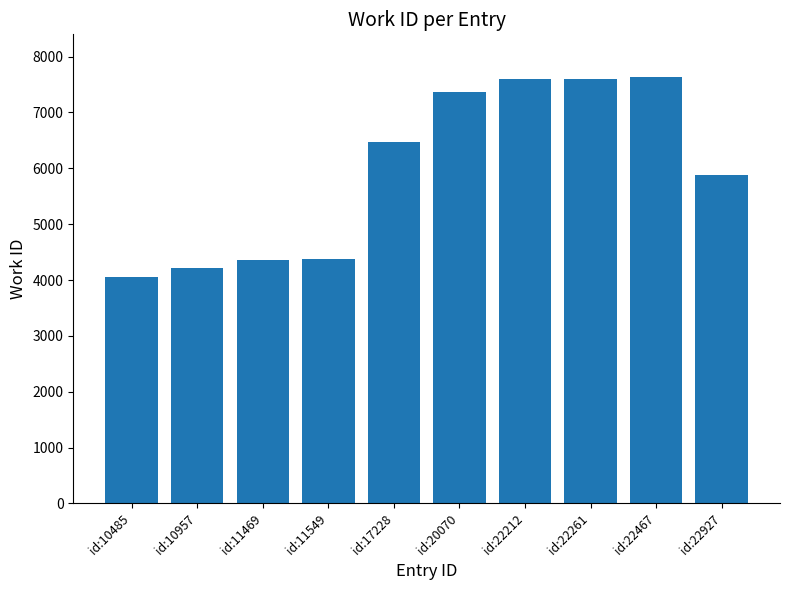

What is the value of the 3rd bar from the left?

4367